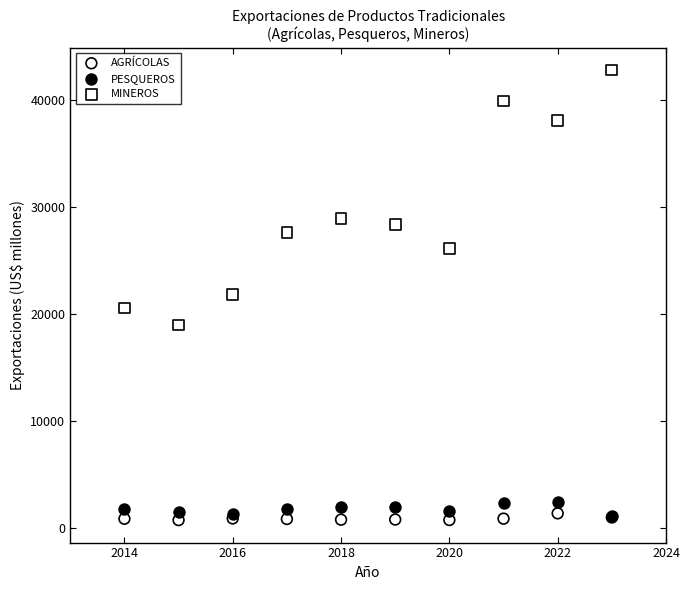

What are all the series names shown in the legend?

AGRÍCOLAS, PESQUEROS, MINEROS